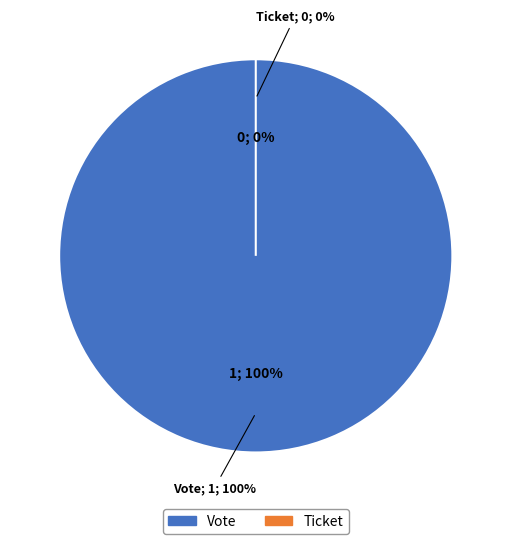

Rank the categories by value from highest to lowest.

Vote, Ticket